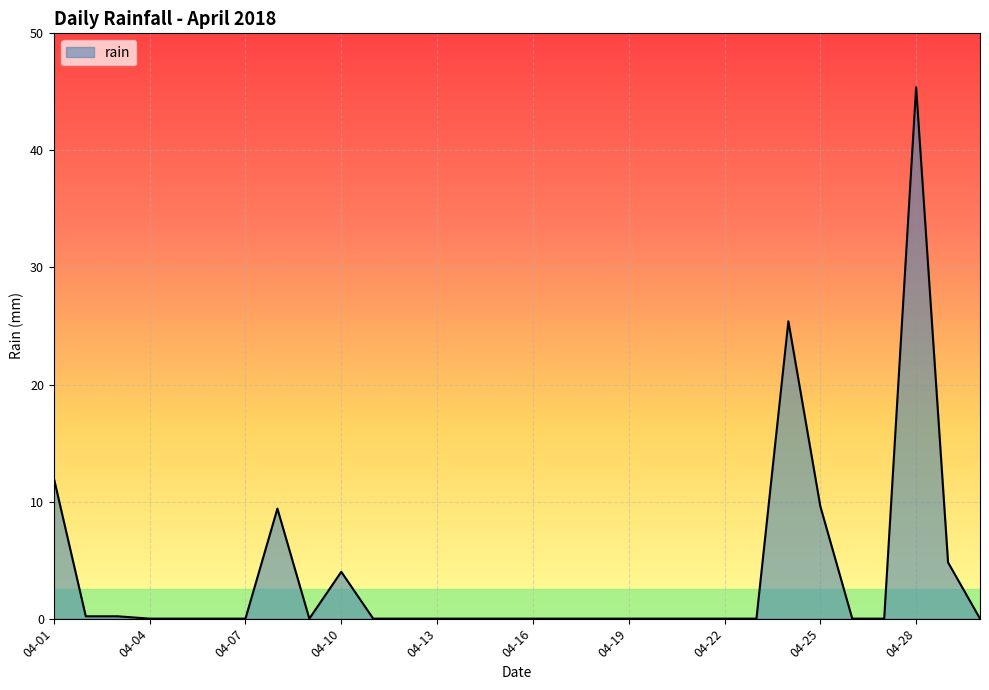

What is the greatest value displayed?

45.4